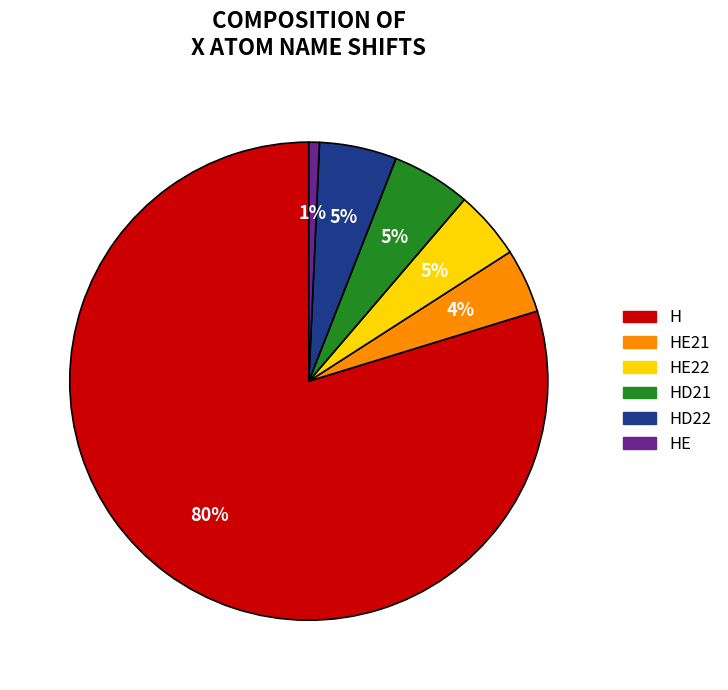

How many segments does this pie chart have?

6